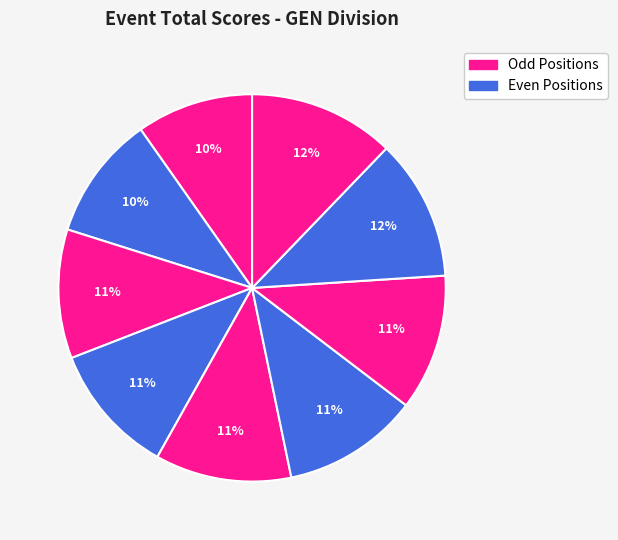

To the nearest percent, what is the average slice percentage?

11%